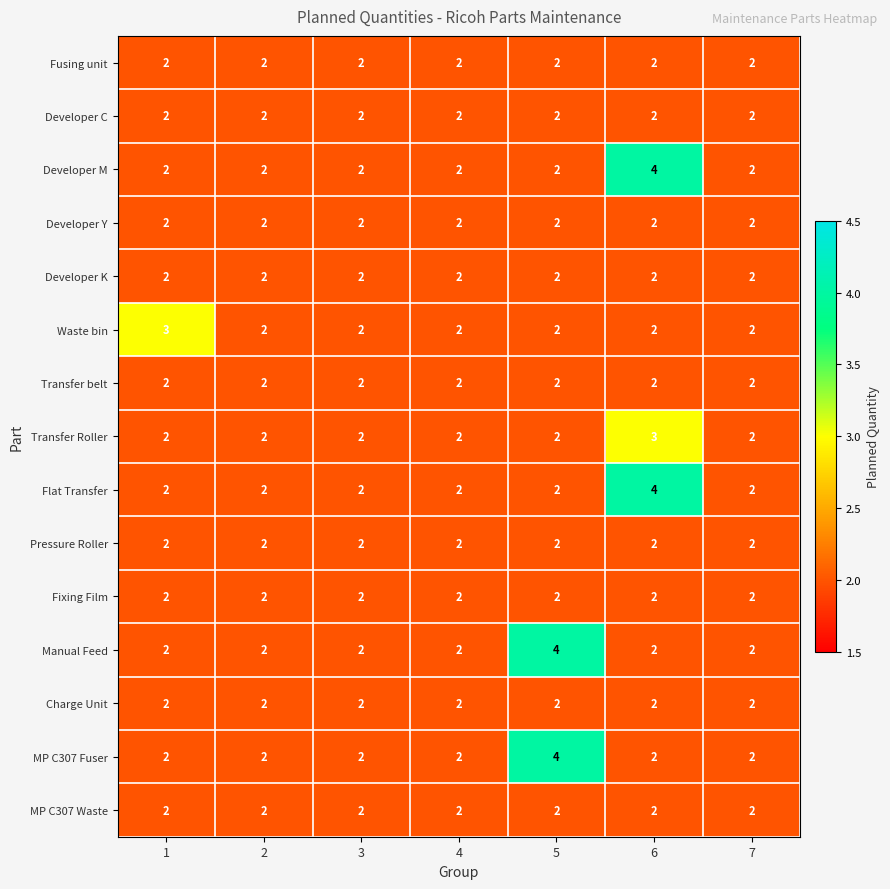

The value of Waste bin at 2 is 2. True or false?

True